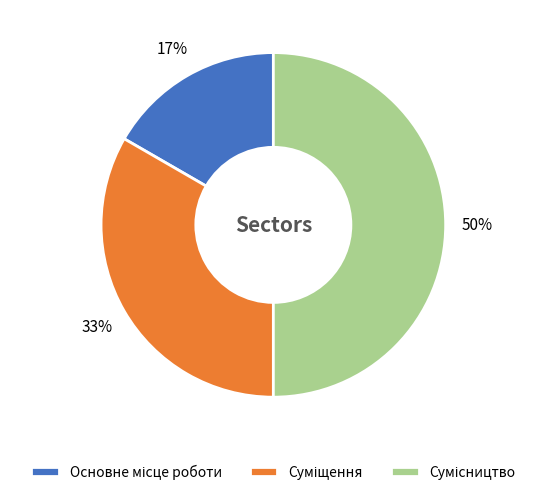

To the nearest percent, what is the difference between the largest and smallest slice percentages?

33%